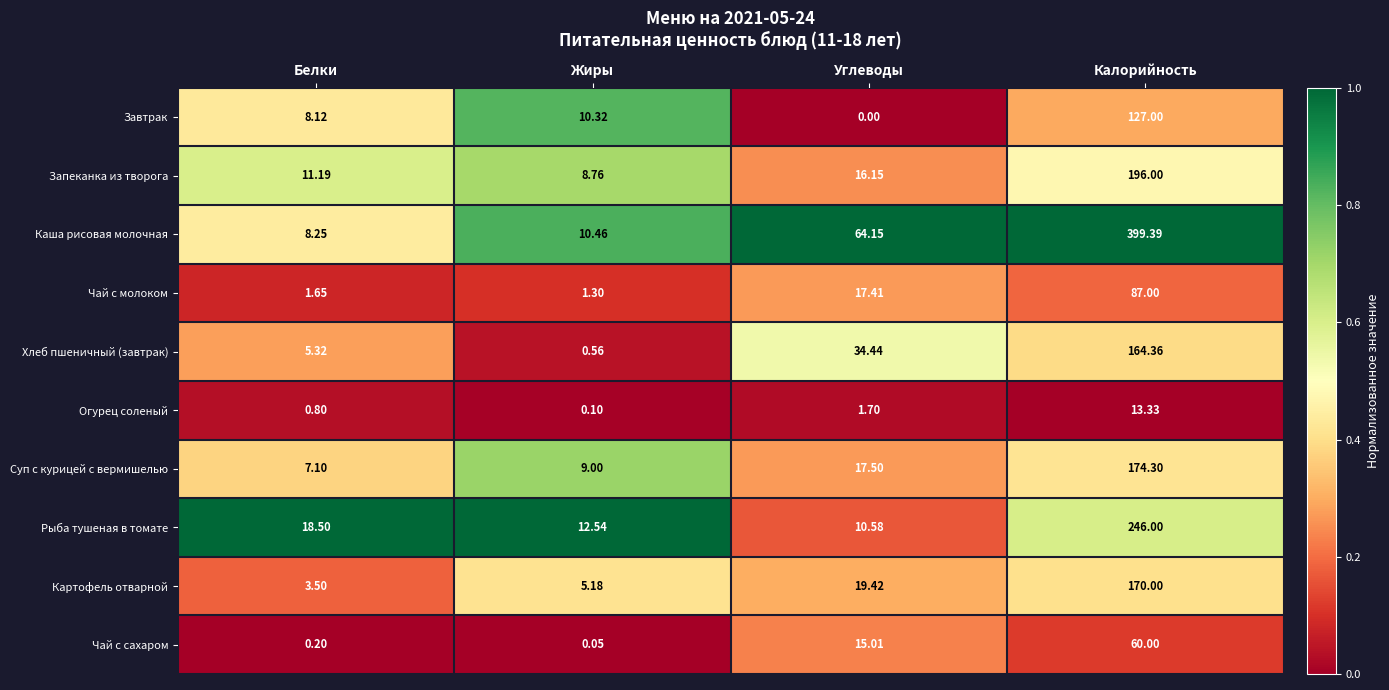

What is the total value across all series at Белки?

64.6